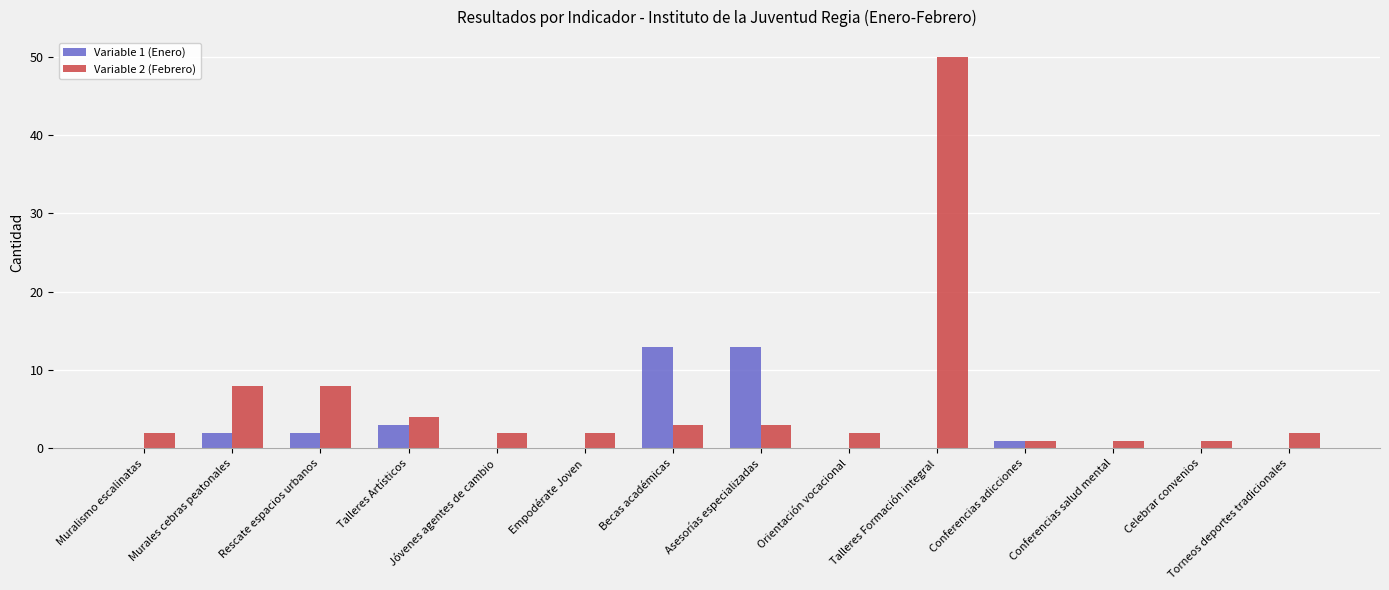

At which label does Variable 2 (Febrero) reach its peak?

Talleres Formación integral